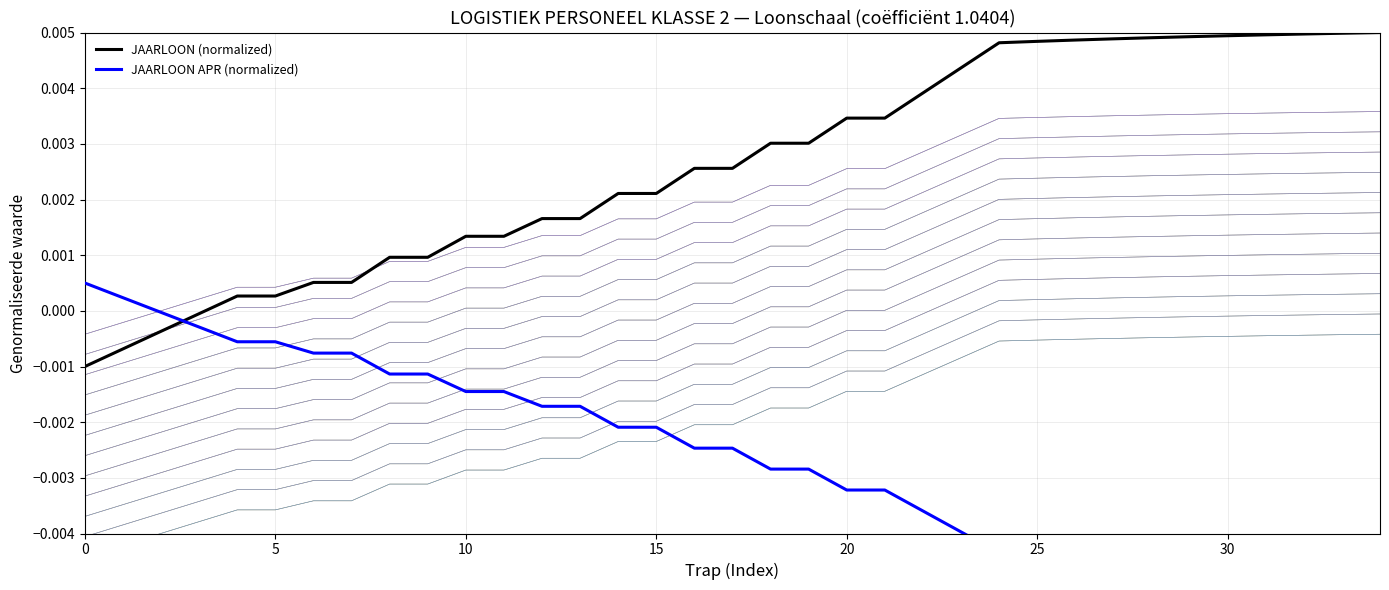

Which series ends up on top after the final intersection of JAARLOON (normalized) and JAARLOON APR (normalized)?

JAARLOON (normalized)